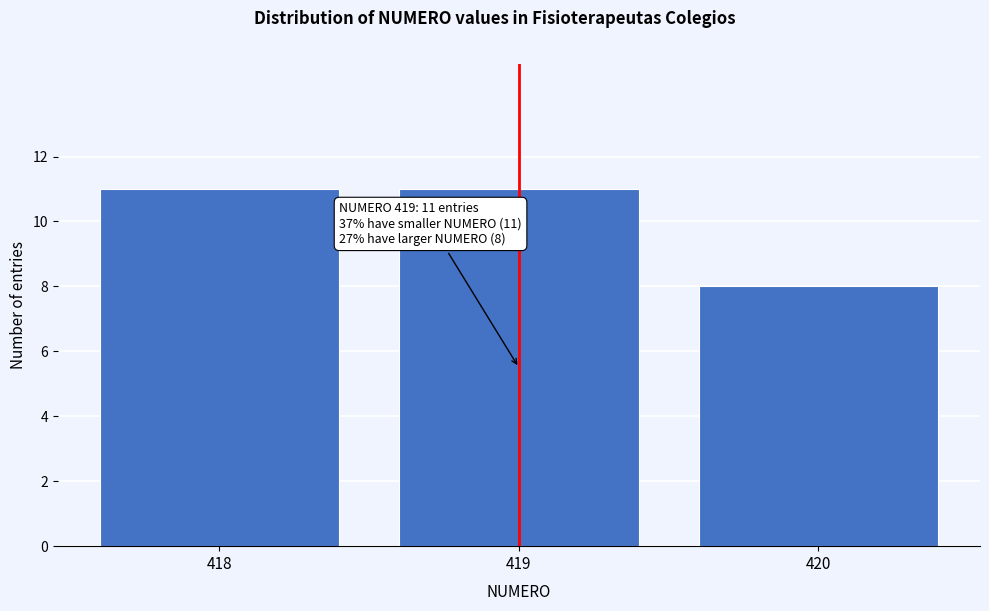

Reading left to right, transcribe all the data shown in this chart.

418=11	419=11	420=8